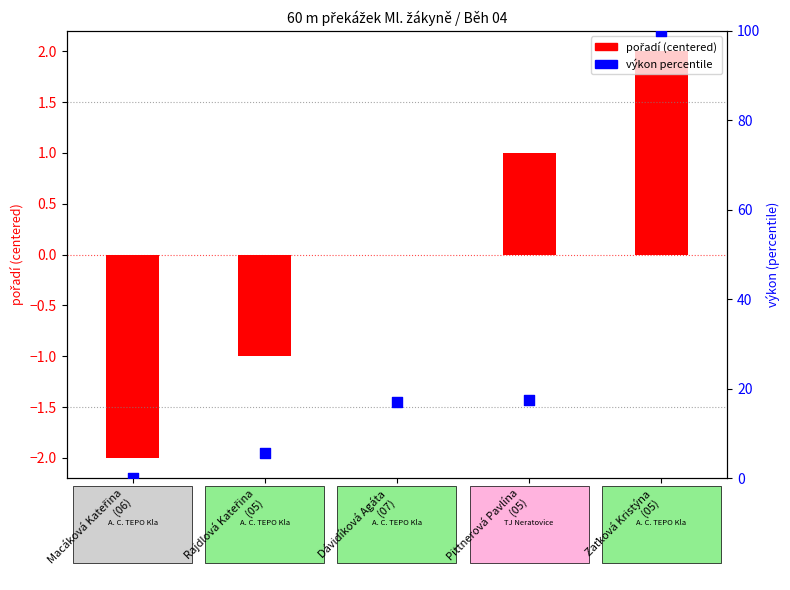

What is the total value across all series at Pittnerová Pavlína
(05)?

18.4